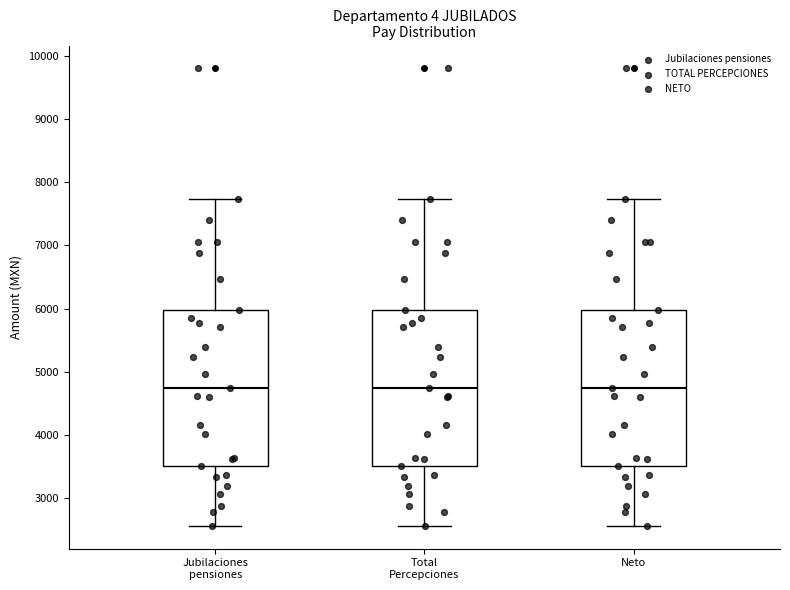

Reading left to right, transcribe this box plot: for each box, give where its median line is, the range the box spans, and where its two whiskers end, as read against the y-axis. The values are not printed on the chart, so give them approximately, as read against the axis.

Jubilaciones pensiones: median 4700, box 3500 to 6000, whiskers 2600 to 7700
Total Percepciones: median 4700, box 3500 to 6000, whiskers 2600 to 7700
Neto: median 4700, box 3500 to 6000, whiskers 2600 to 7700